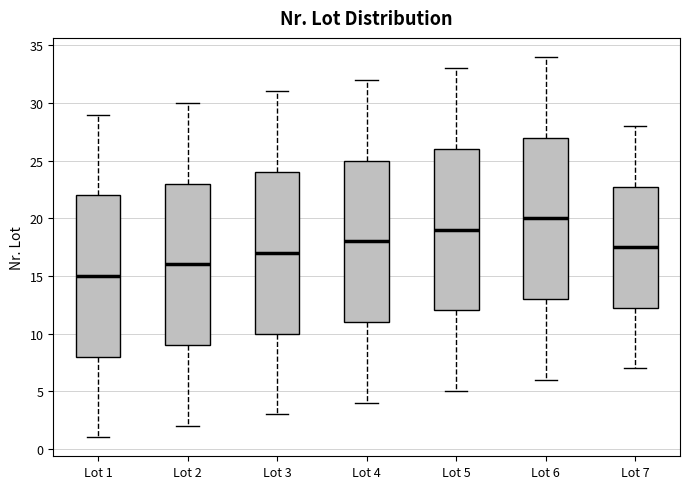

Reading left to right, transcribe this box plot: for each box, give where its median line is, the range the box spans, and where its two whiskers end, as read against the y-axis. The values are not printed on the chart, so give them approximately, as read against the axis.

Lot 1: median 15.0, box 8.0 to 22.0, whiskers 1.0 to 29.0
Lot 2: median 16.0, box 9.0 to 23.0, whiskers 2.0 to 30.0
Lot 3: median 17.0, box 10.0 to 24.0, whiskers 3.0 to 31.0
Lot 4: median 18.0, box 11.0 to 25.0, whiskers 4.0 to 32.0
Lot 5: median 19.0, box 12.0 to 26.0, whiskers 5.0 to 33.0
Lot 6: median 20.0, box 13.0 to 27.0, whiskers 6.0 to 34.0
Lot 7: median 17.5, box 12.5 to 23.0, whiskers 7.0 to 28.0